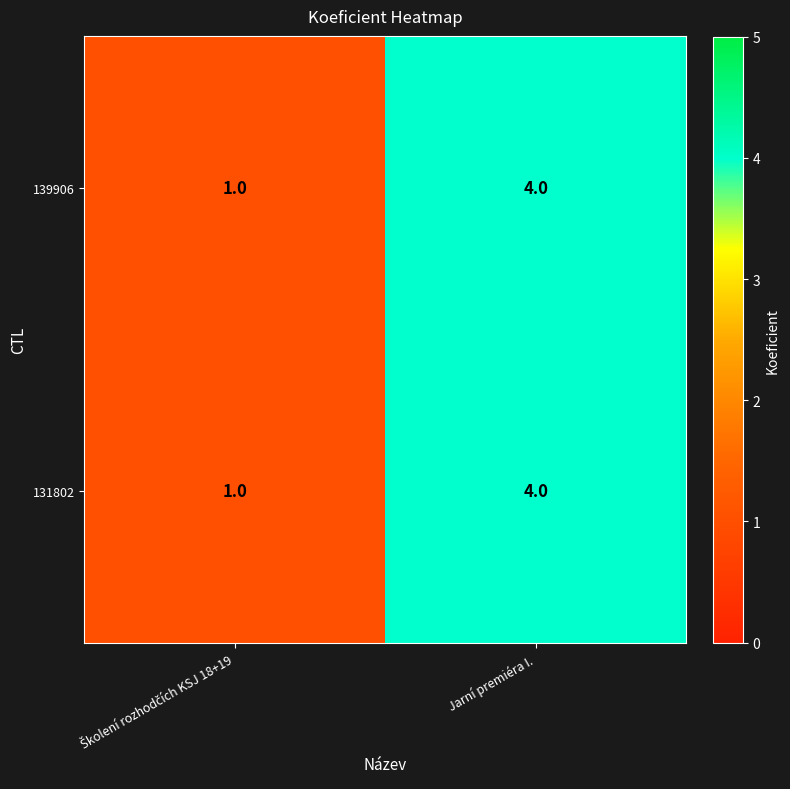

Is it true that 139906 equals 4 at Jarní premiéra I.?

True